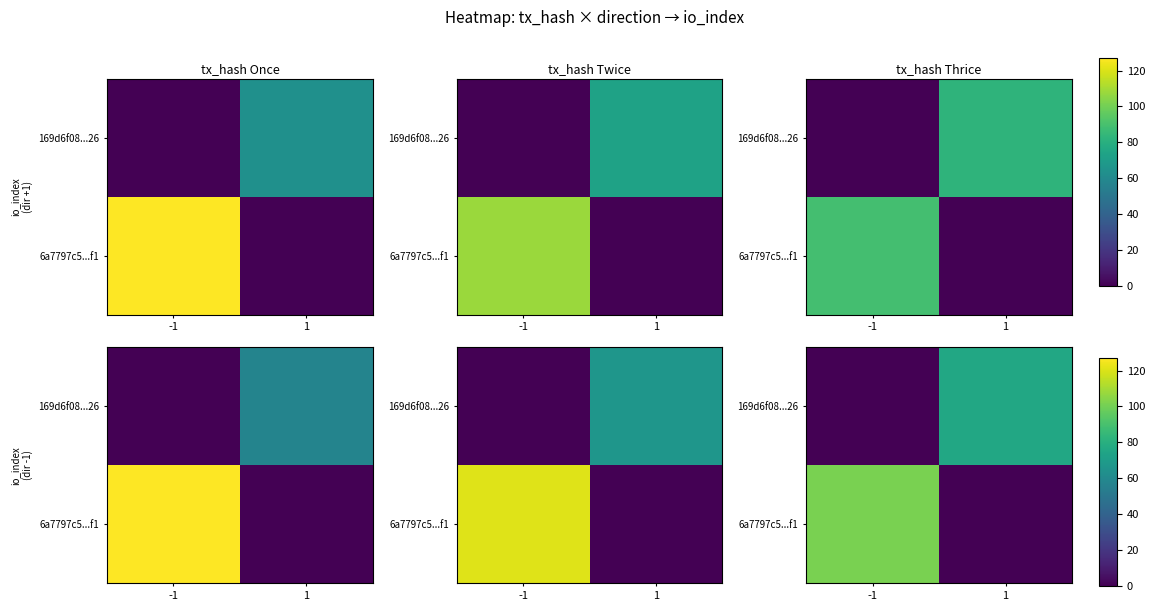

How many distinct data groups are displayed?

2